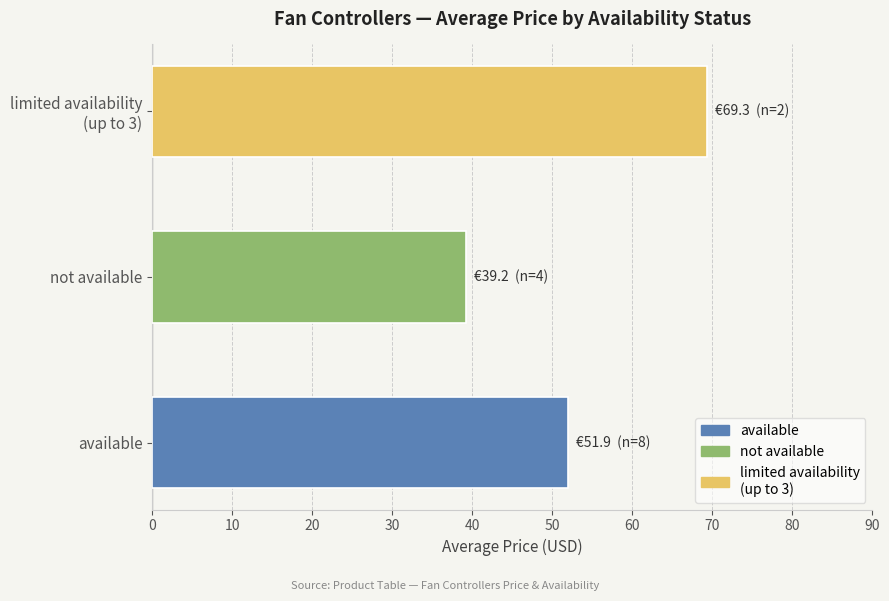

What is the difference between the maximum and minimum values?

30.1